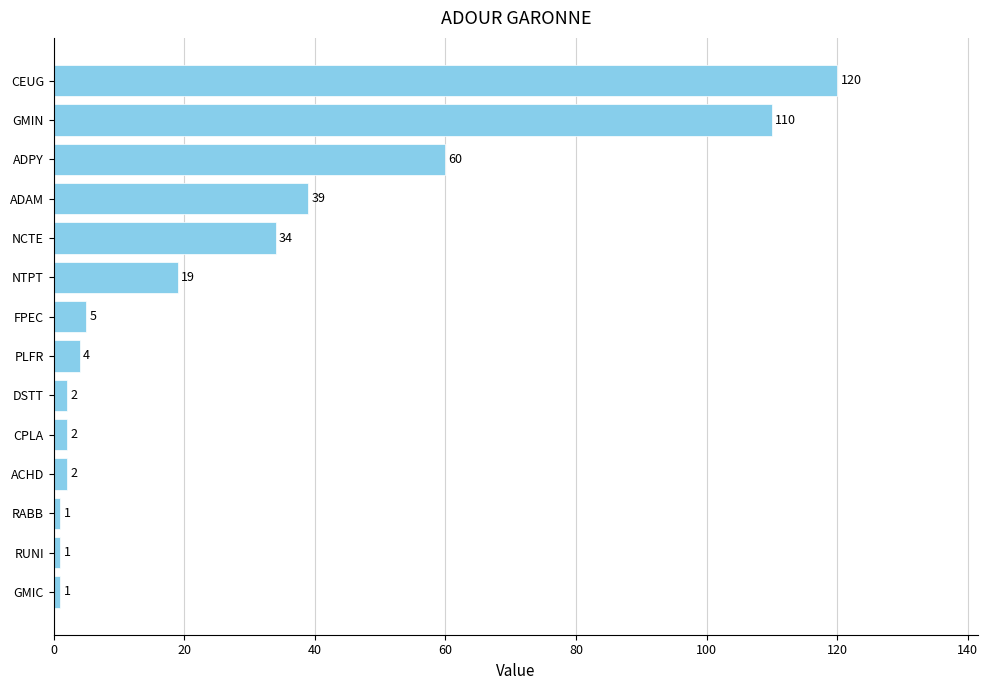

Between ACHD and GMIN, which is larger?

GMIN